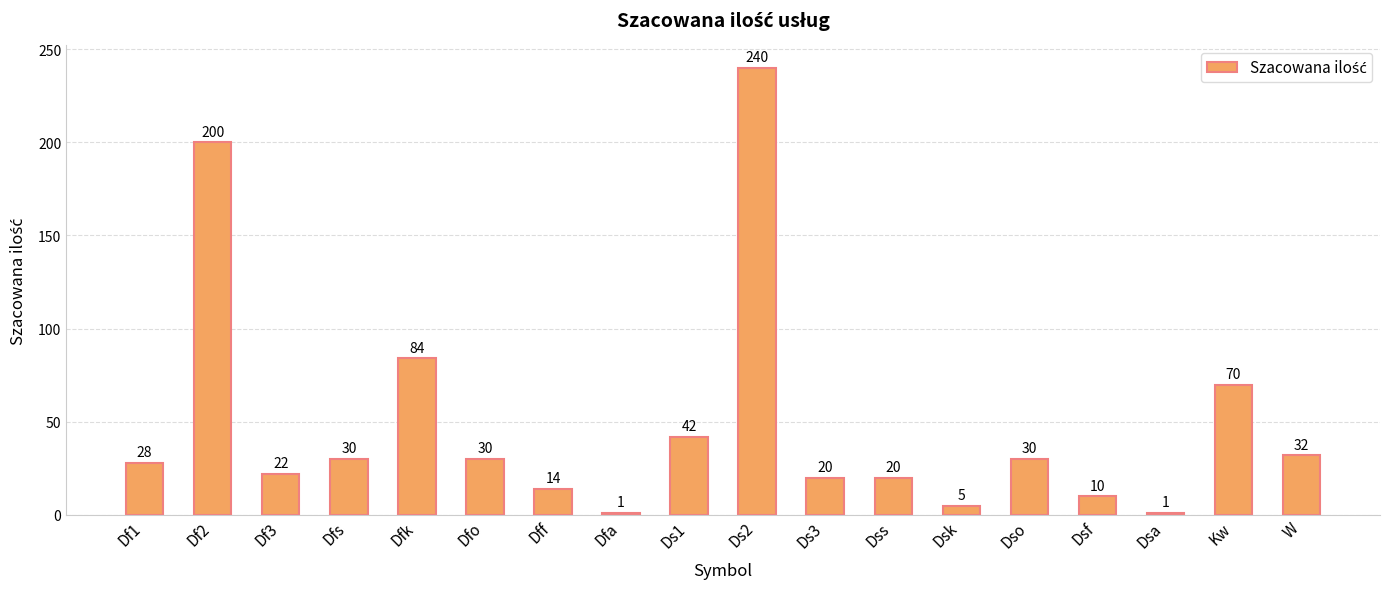

Where does the data first go above 30?

Df2